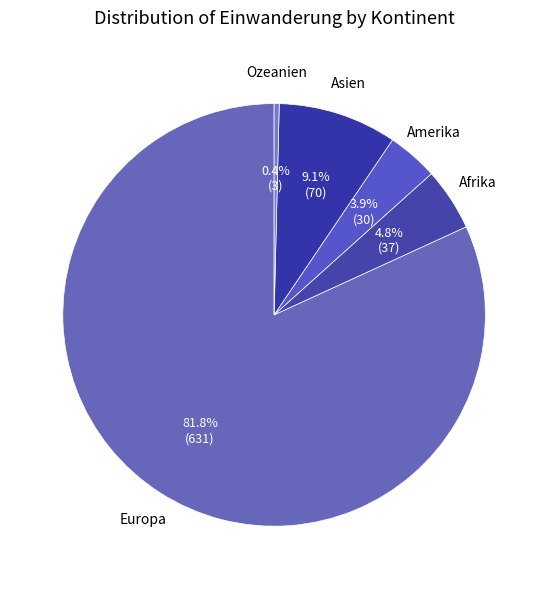

Count the number of slices in the pie.

5